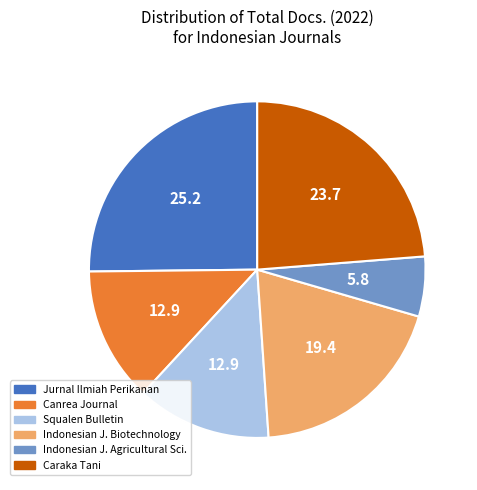

Is there any slice that represents more than half of the pie?

No